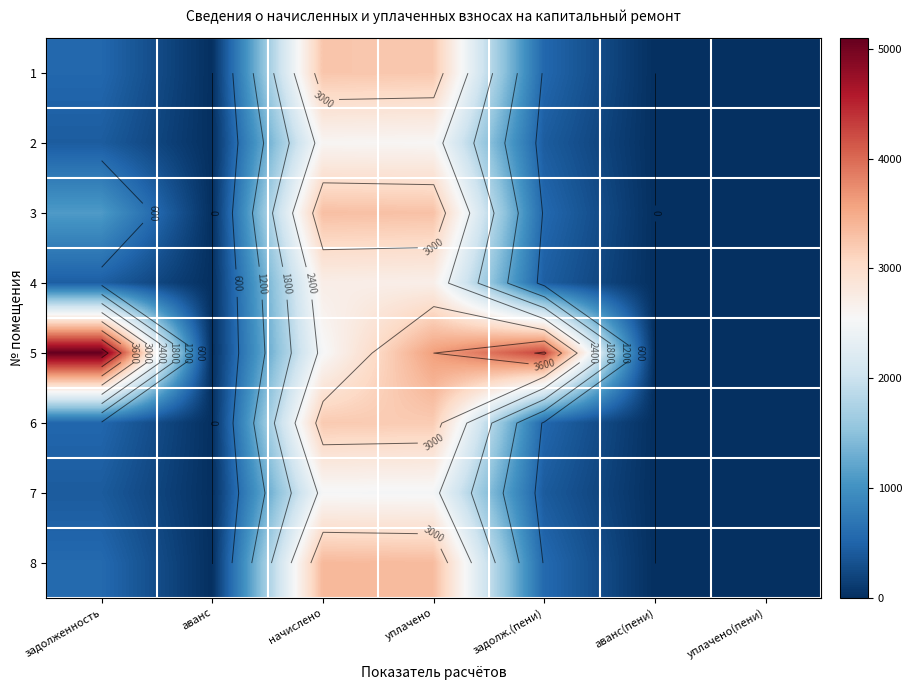

What is the greatest value displayed?

5096.2